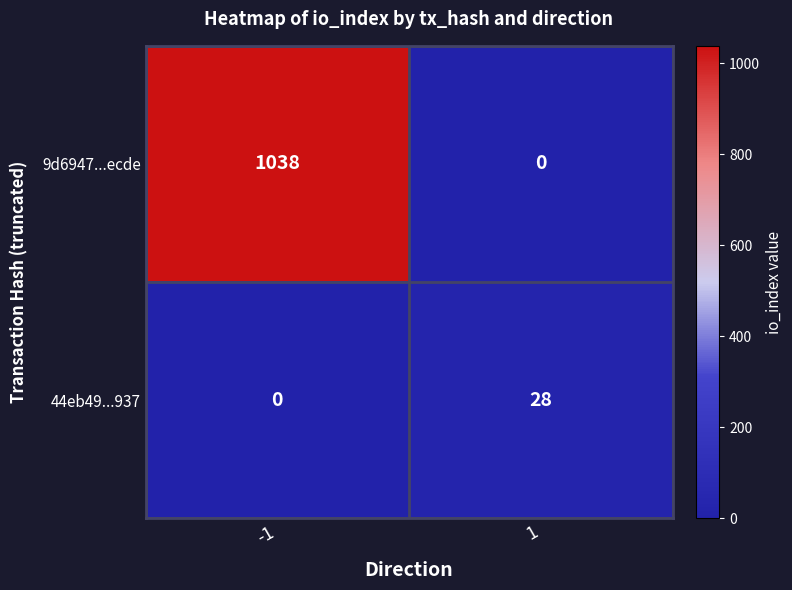

What is the total value across all series at -1?

1038